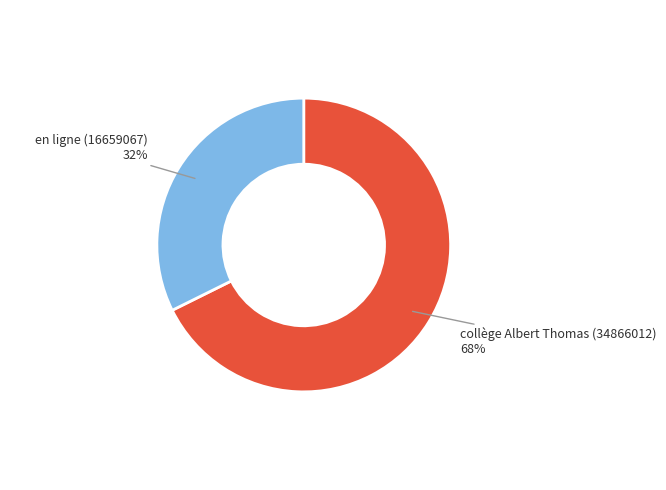

What is the ratio of the value at en ligne (16659067) to the value at collège Albert Thomas (34866012)?

0.5